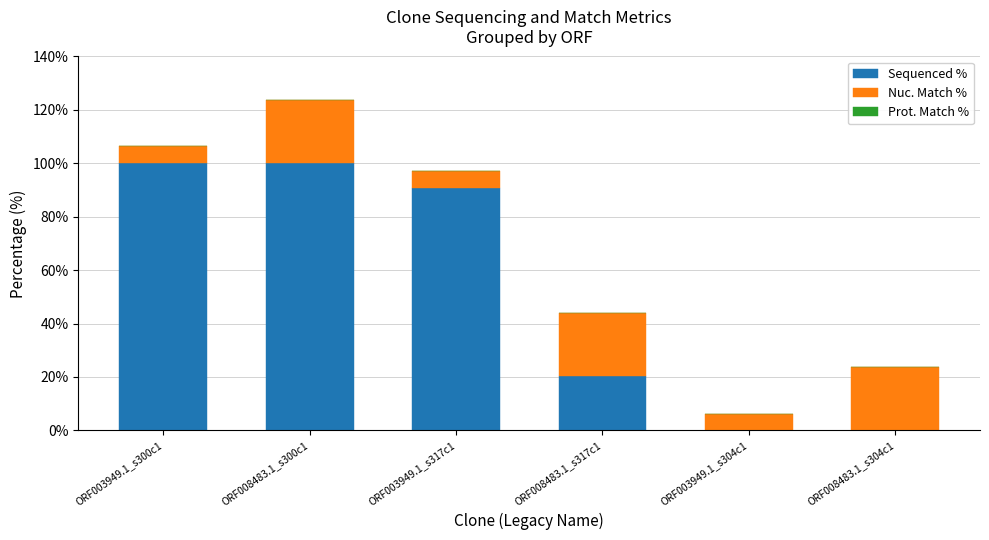

What is the maximum value for Sequenced %?

100.0